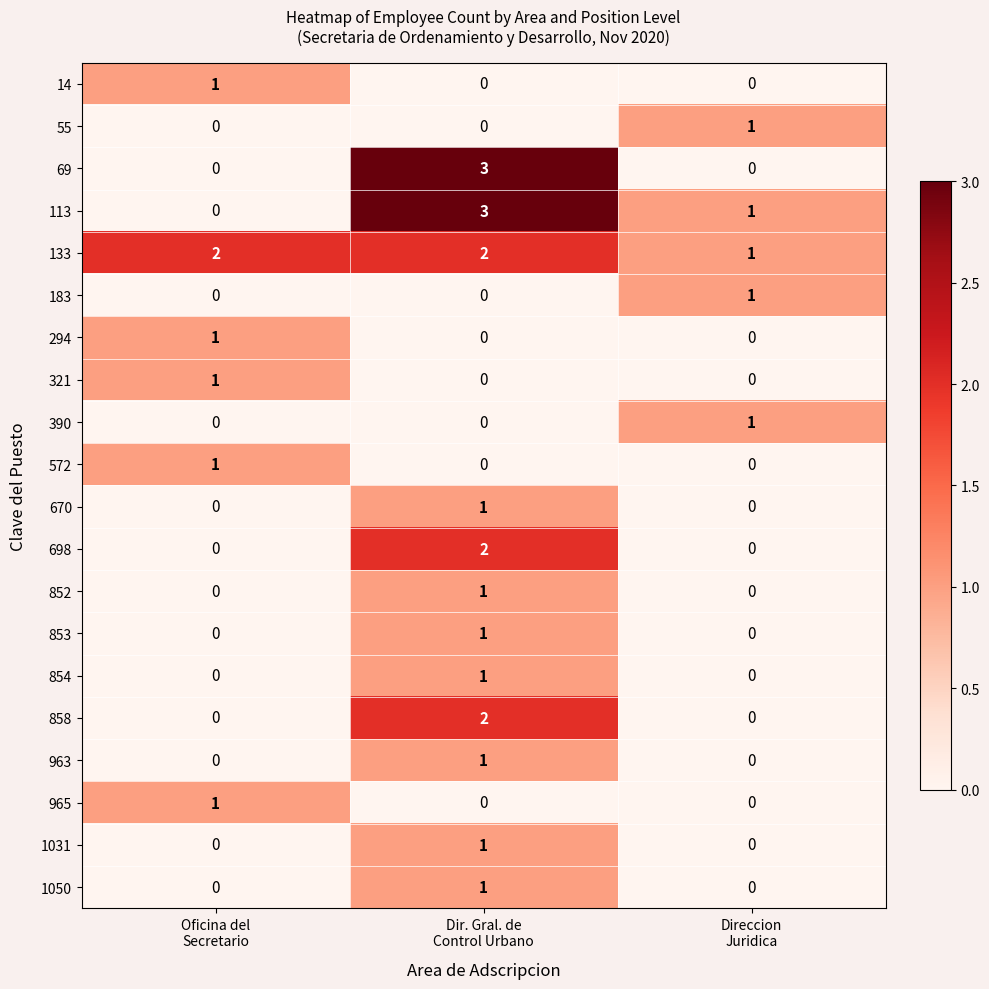

How many categories are shown in the chart?

3